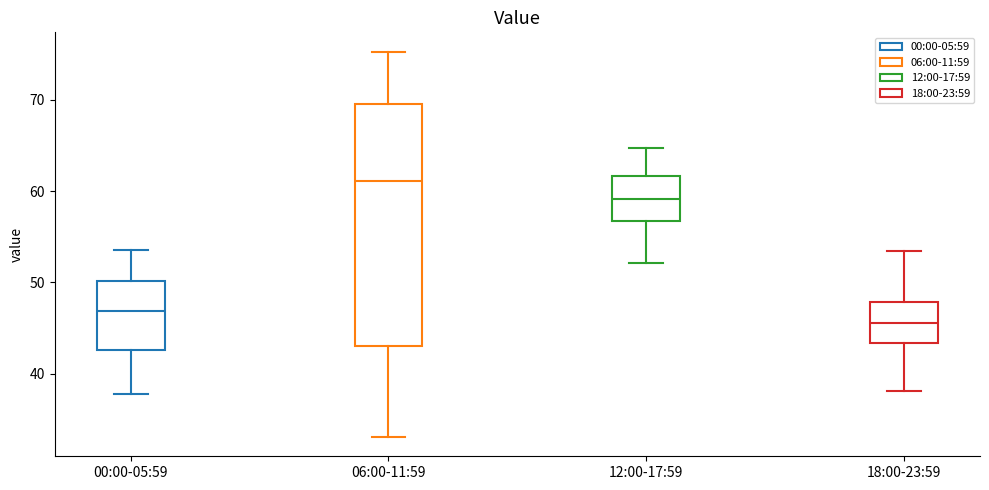

Which box's median line is the highest?

06:00-11:59